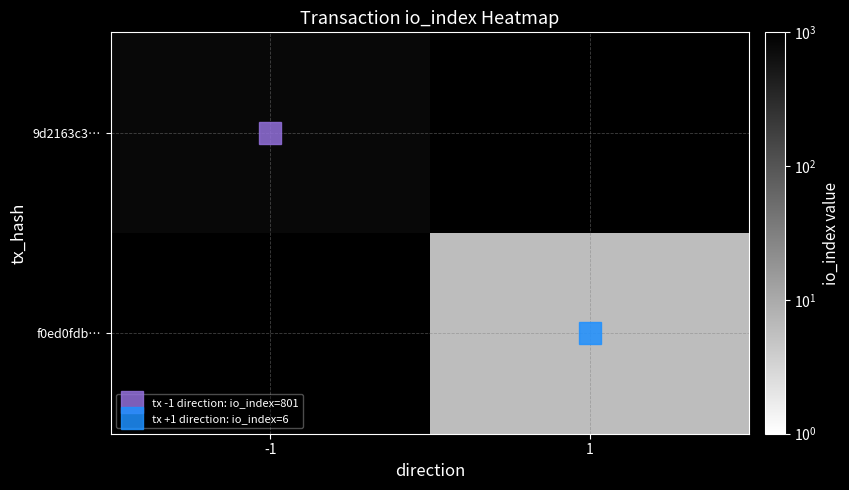

At which label is 9d2163c3… closest to 801?

-1